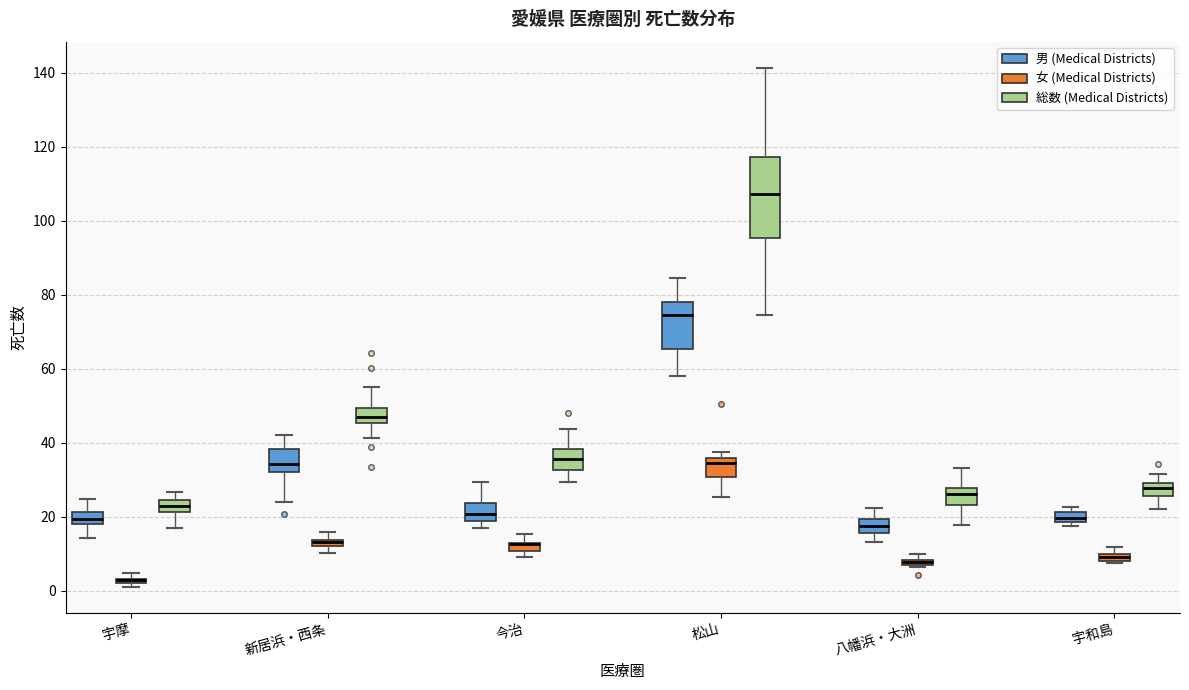

Where does the median line of the box for 今治 (総数 (Medical Districts)) sit on the y-axis? The values are not printed on the chart, so give them approximately, as read against the axis.

36